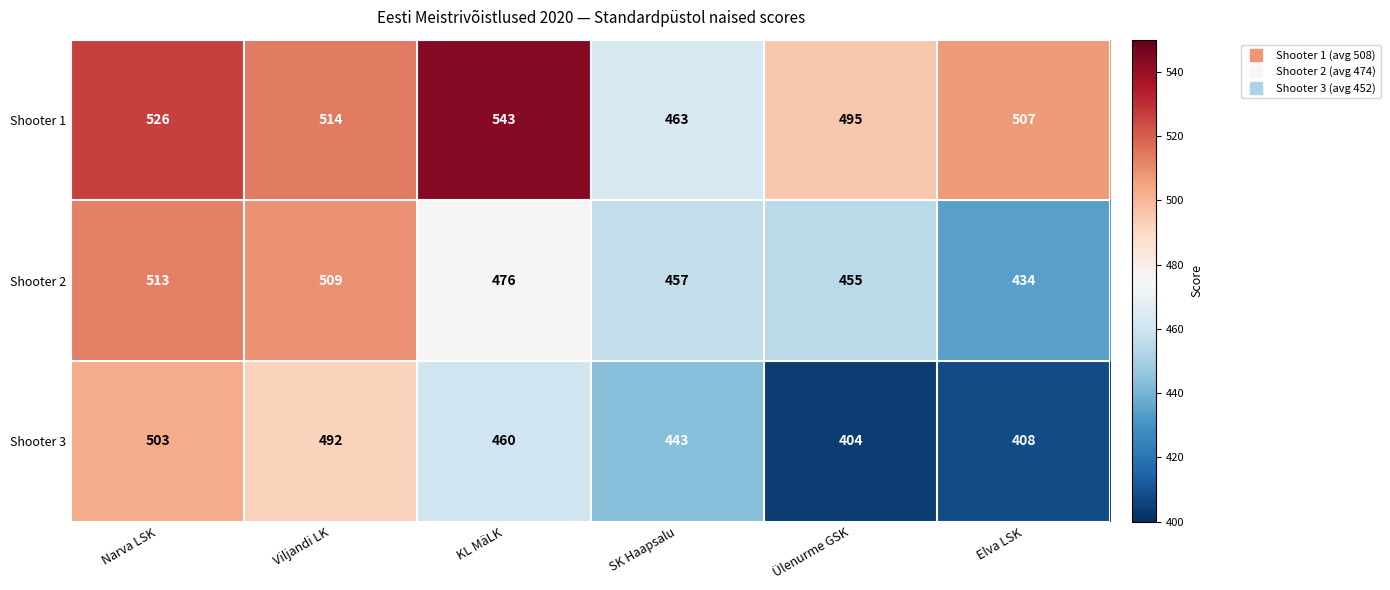

Count the number of data series in this chart.

3